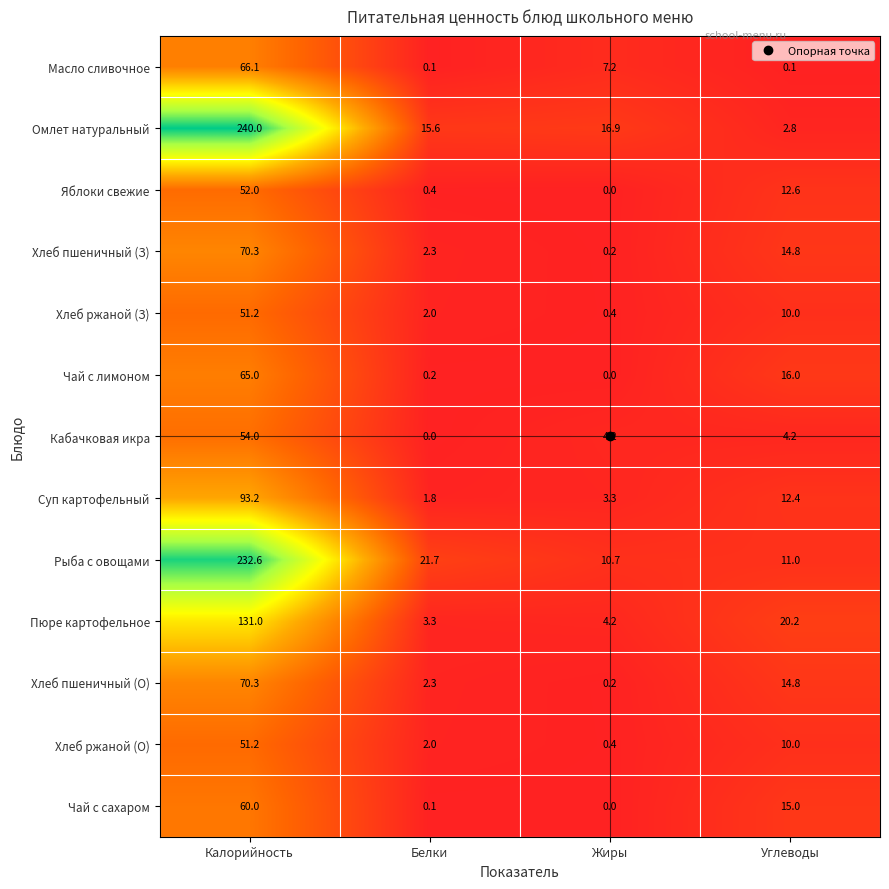

What is the approximate value of Омлет натуральный at Жиры?

16.9